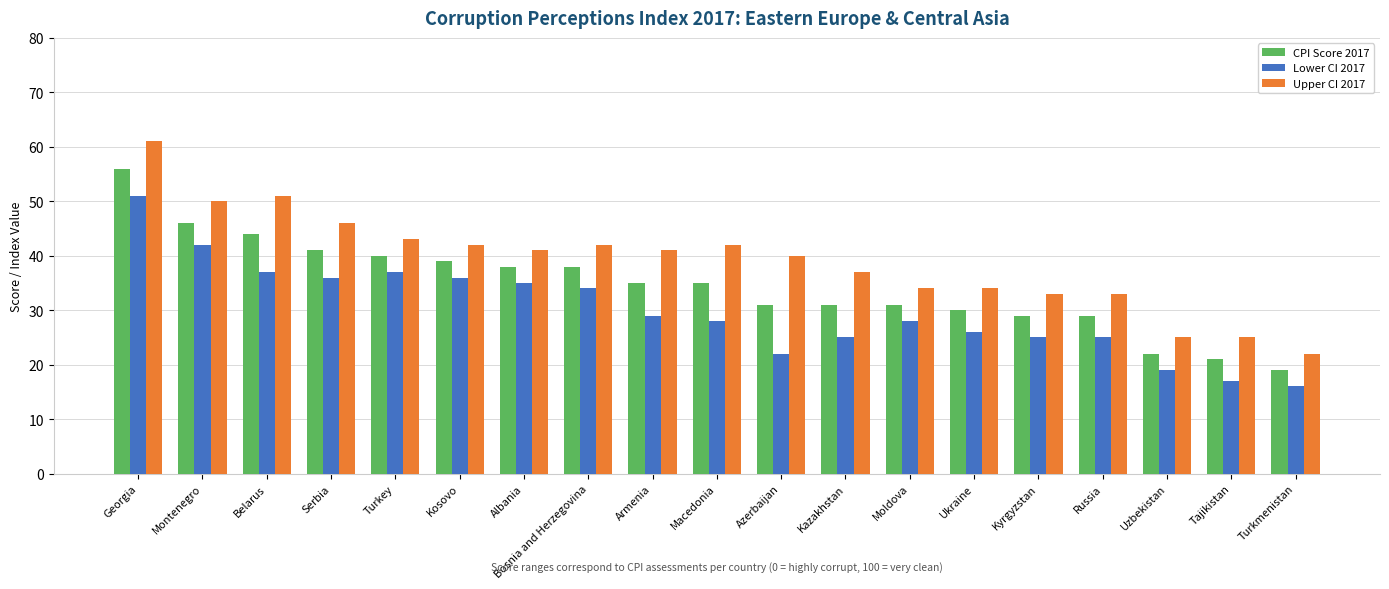

Is the value of Upper CI 2017 at Macedonia greater than the value of CPI Score 2017 at Moldova?

Yes